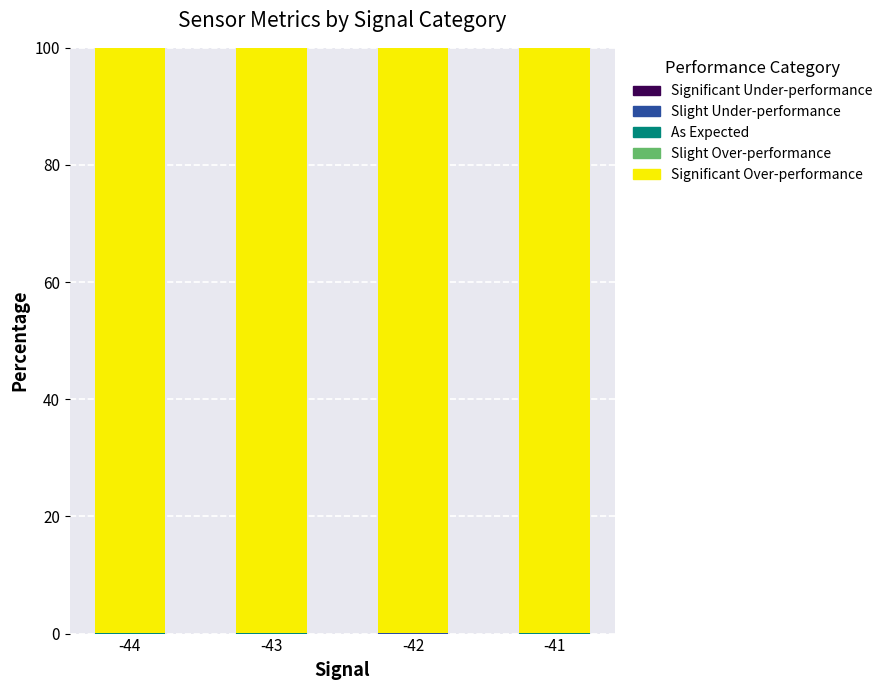

What is the total value across all series at -44?

100.0